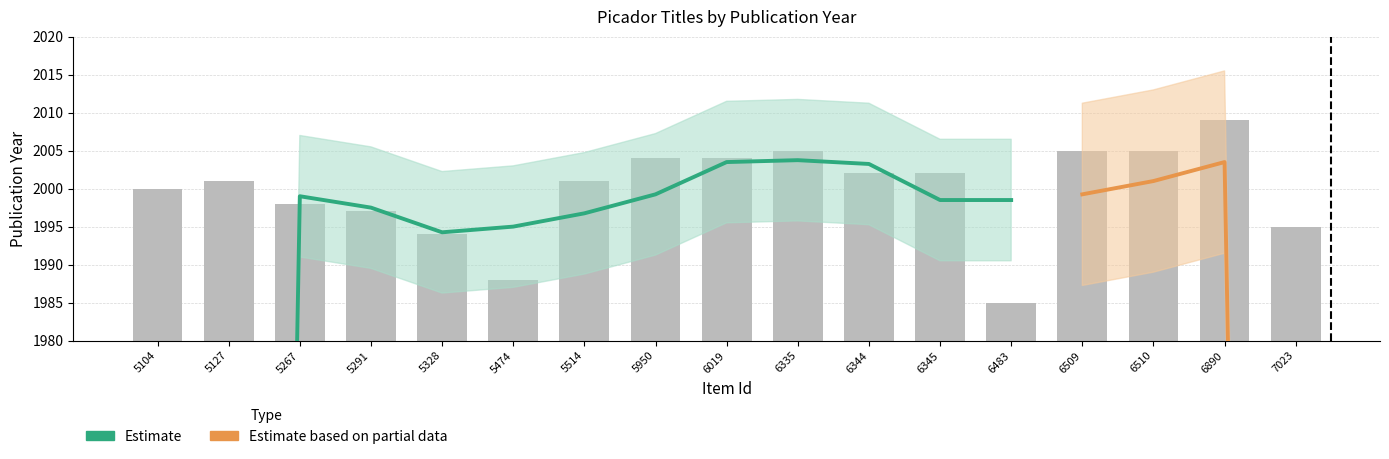

What is the value of the 1st bar from the left?

2000